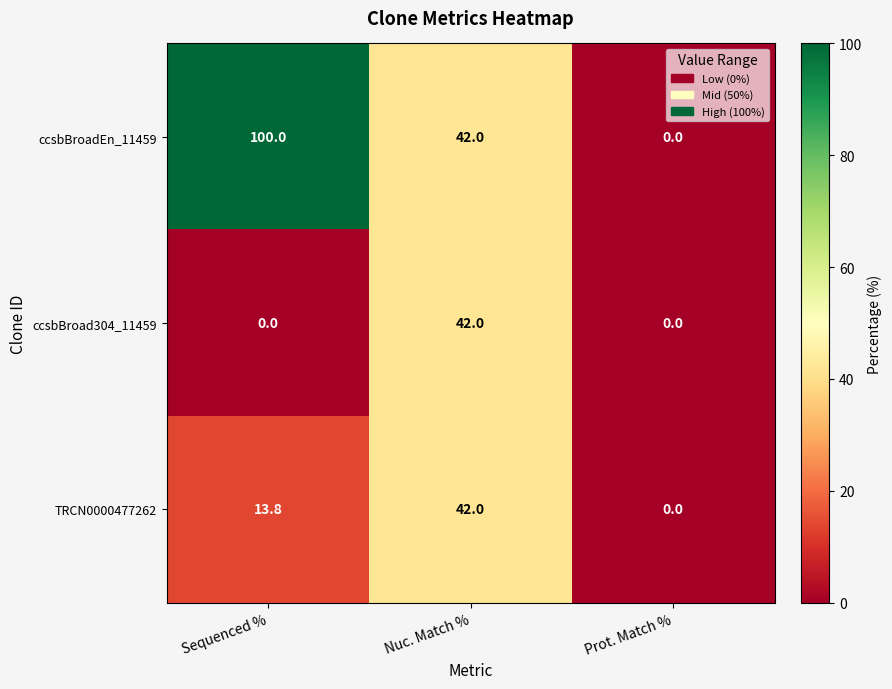

The TRCN0000477262 series shows 42.0 at Nuc. Match %. True or false?

True